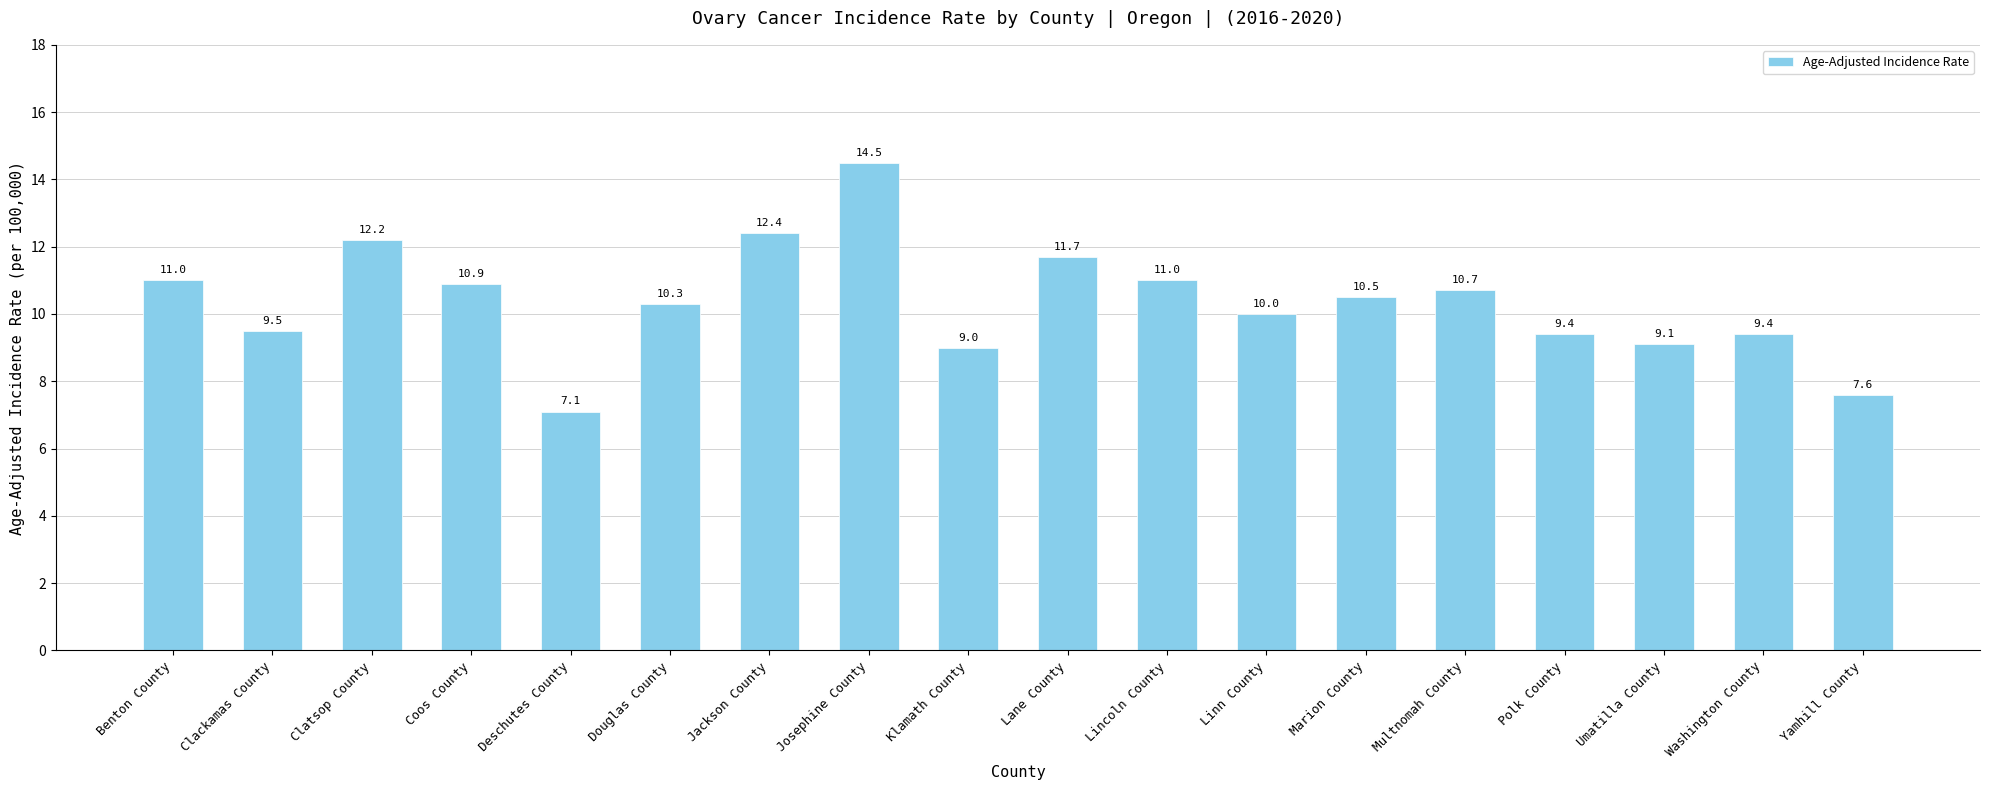

Reading left to right, transcribe all the data shown in this chart.

11.0	9.5	12.2	10.9	7.1	10.3	12.4	14.5	9.0	11.7	11.0	10.0	10.5	10.7	9.4	9.1	9.4	7.6